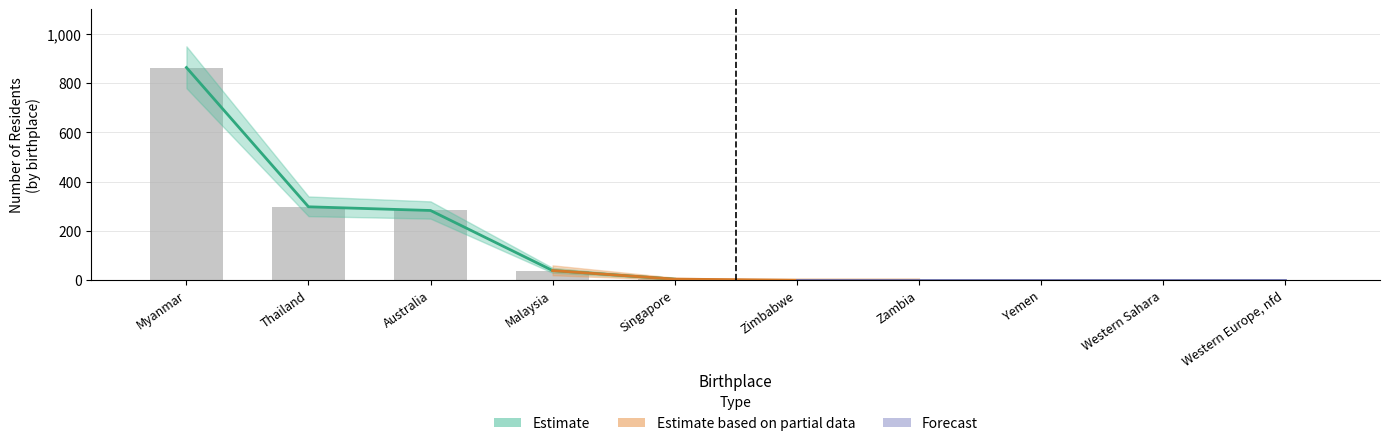

The value at Zambia is 0. True or false?

True